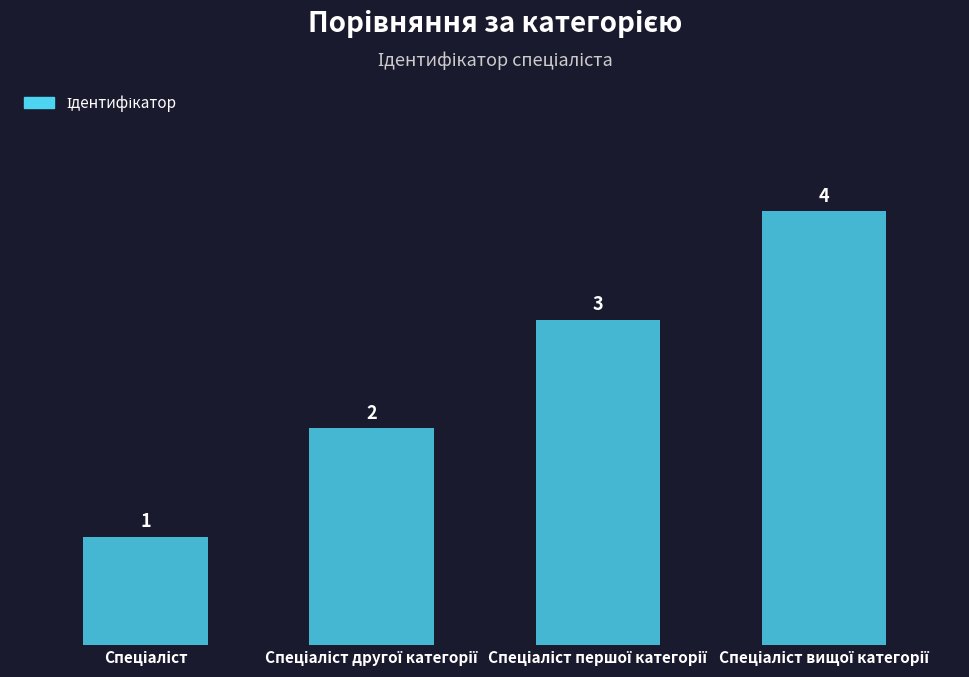

Are the bars horizontal?

No